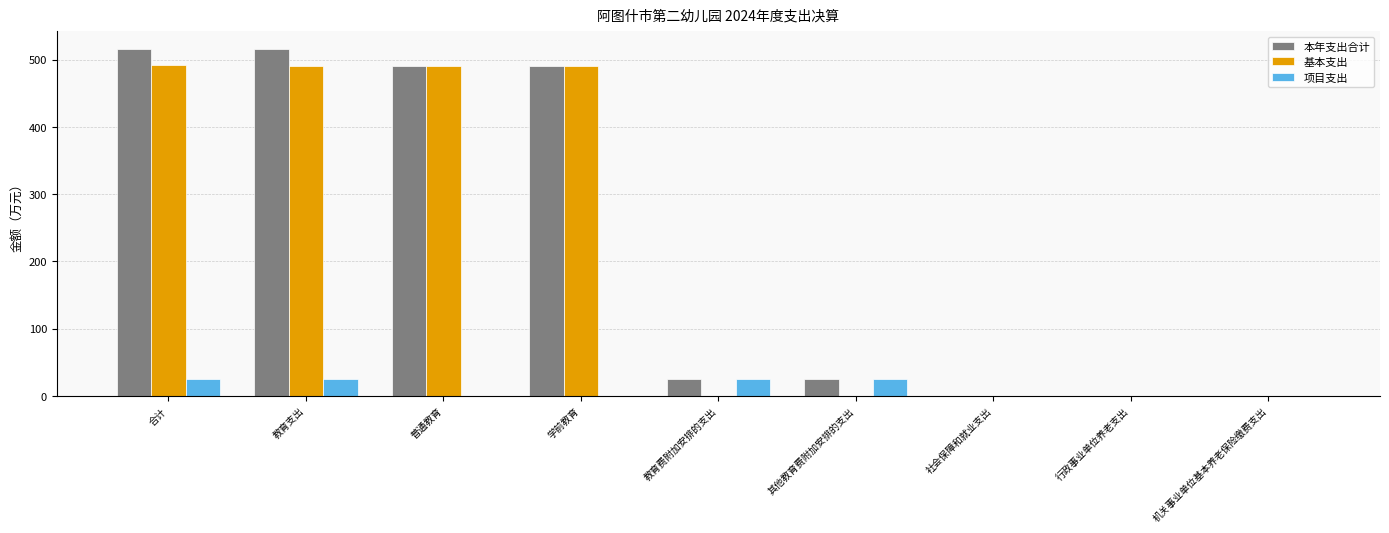

Is the value of 项目支出 at 教育支出 greater than the value of 本年支出合计 at 行政事业单位养老支出?

Yes